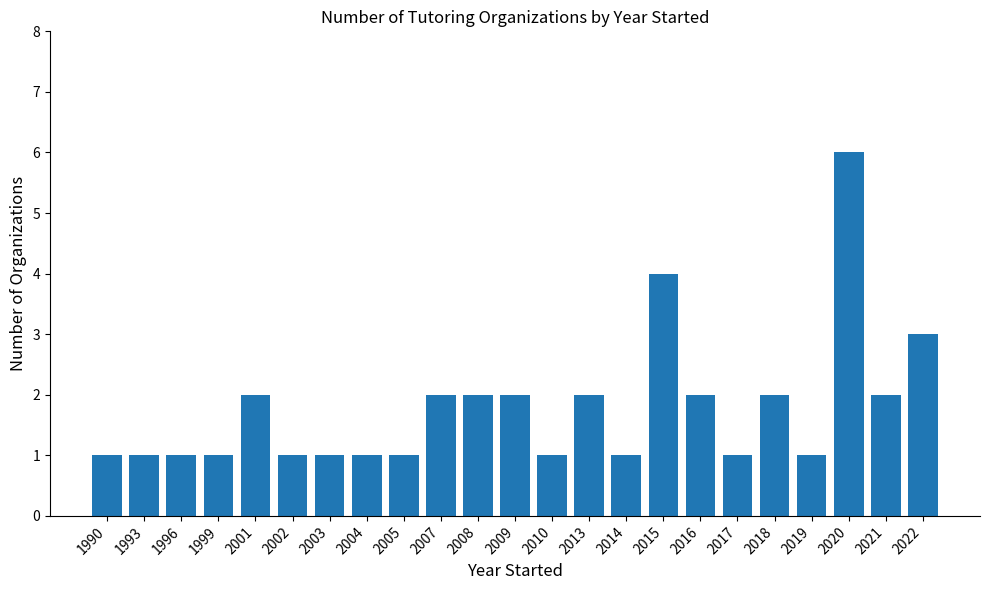

What is the maximum value shown in the chart?

6